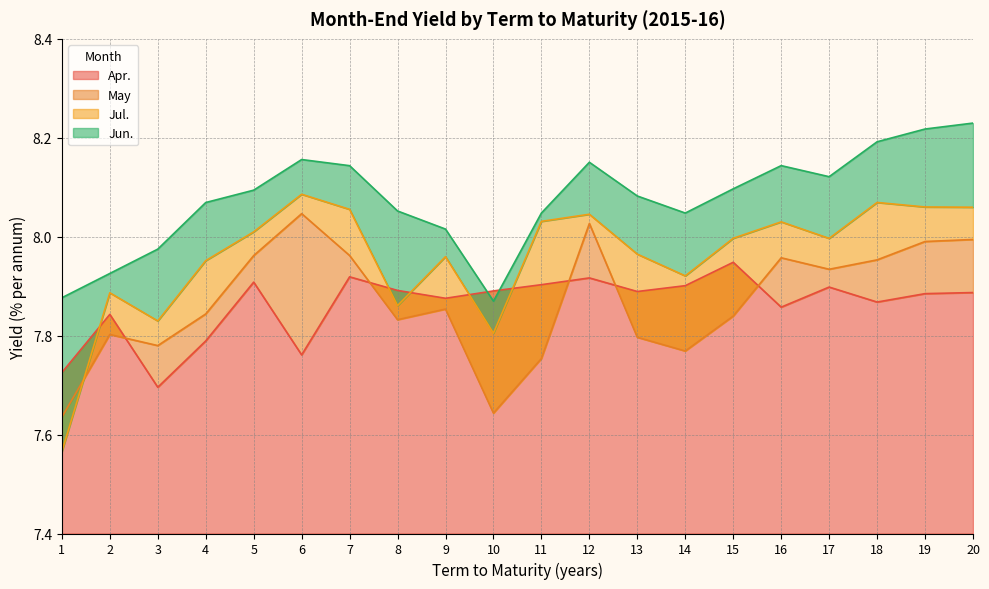

What is the total value across all series at 1?

30.8